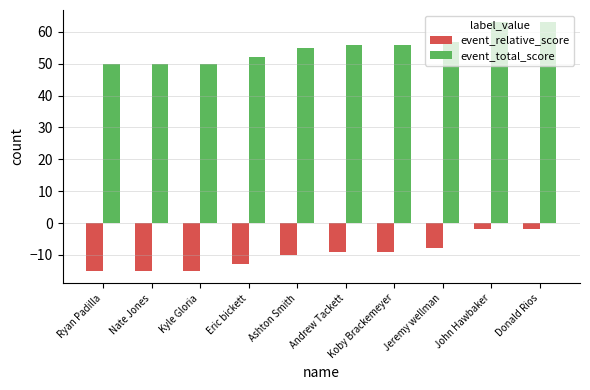

Is the value of event_relative_score at Nate Jones greater than the value of event_total_score at Eric bickett?

No